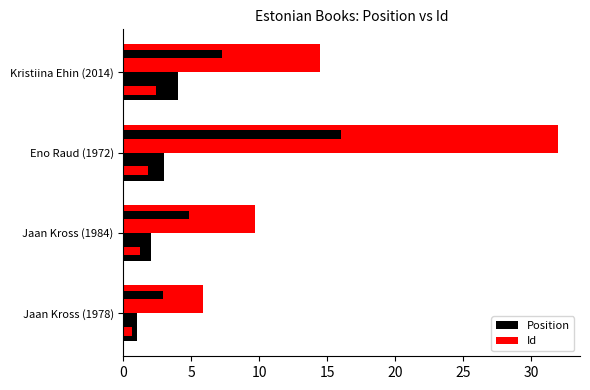

True or false: Position has a value of 2.8 at Jaan Kross (1984).

False